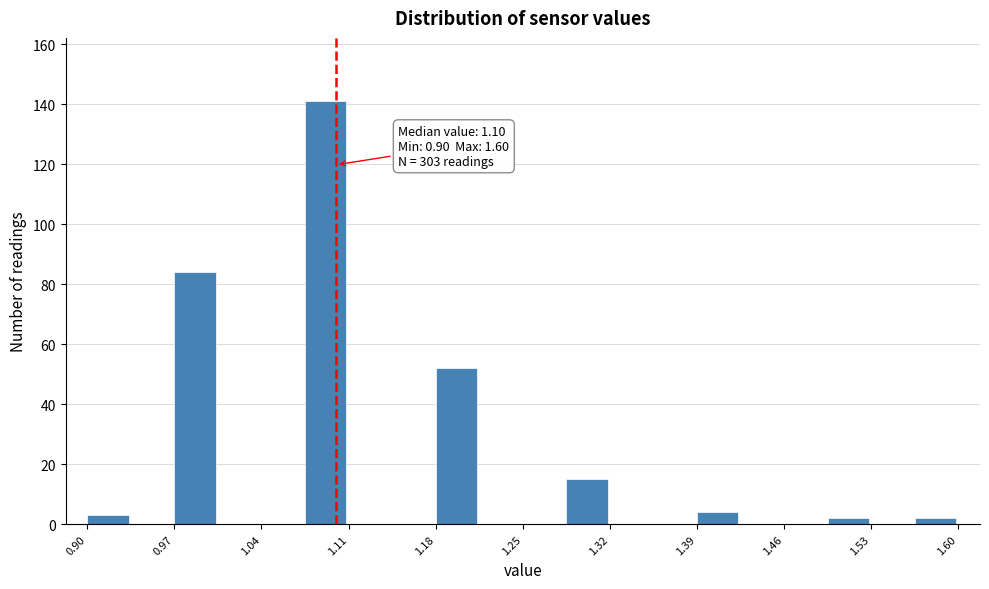

Around what value on the x-axis is the tallest bar? Give the approximate position of its centre, as read against the axis.

1.09